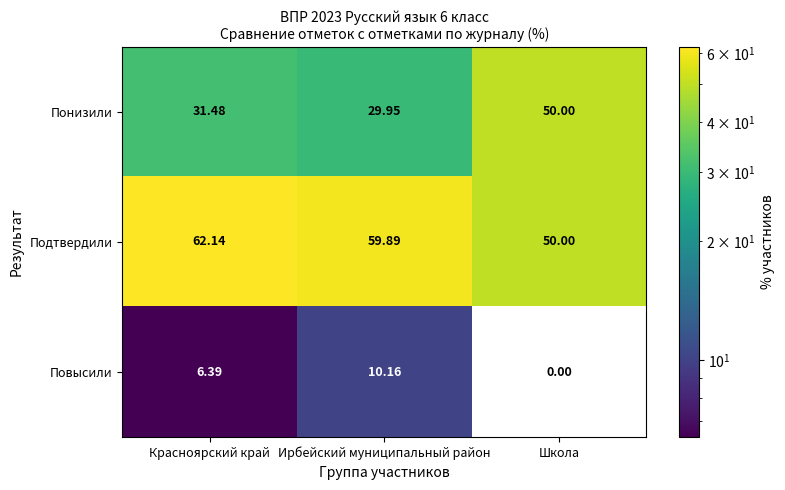

Where is Понизили nearest to the value 39?

Красноярский край